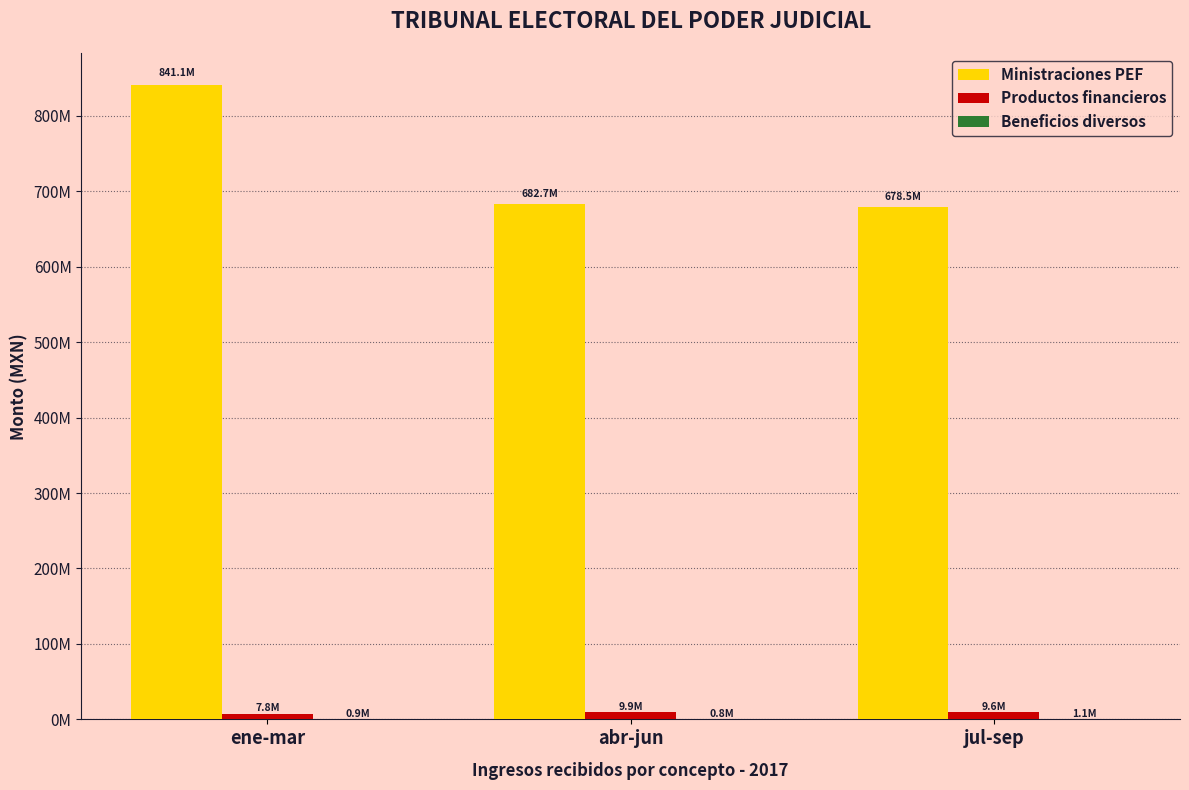

At which category does the chart reach its minimum across all series?

abr-jun